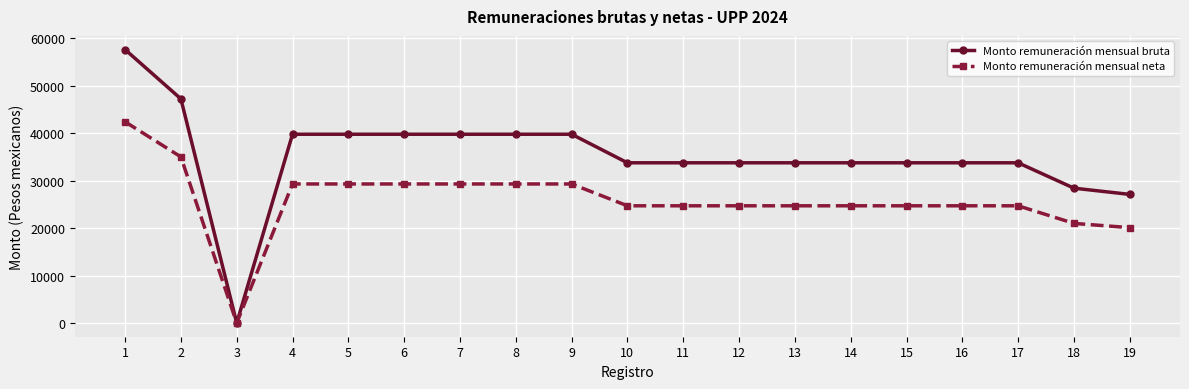

How many values in Monto remuneración mensual neta are above zero?

18